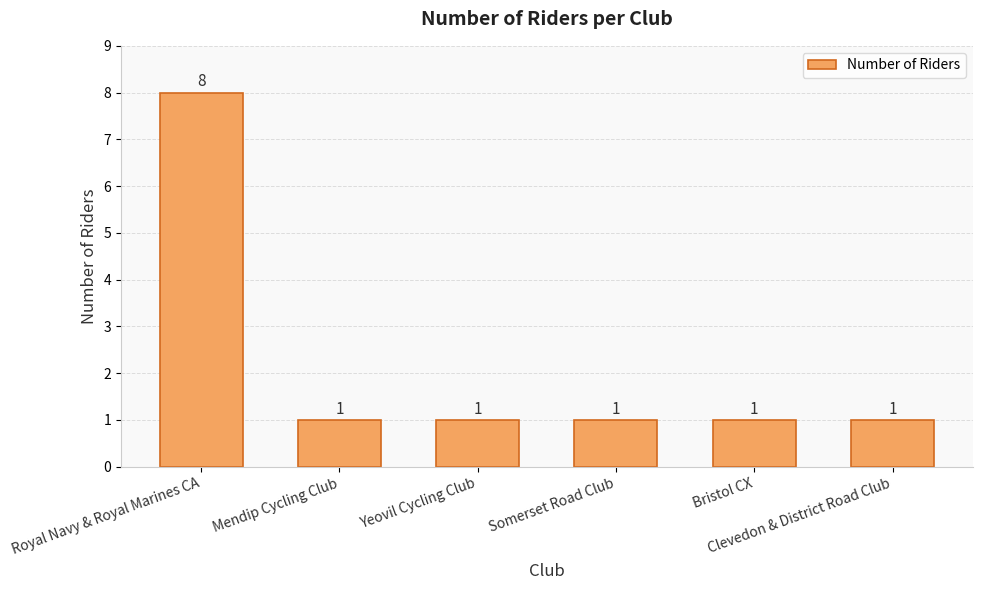

What is the ratio of the value at Somerset Road Club to the value at Royal Navy & Royal Marines CA?

0.1